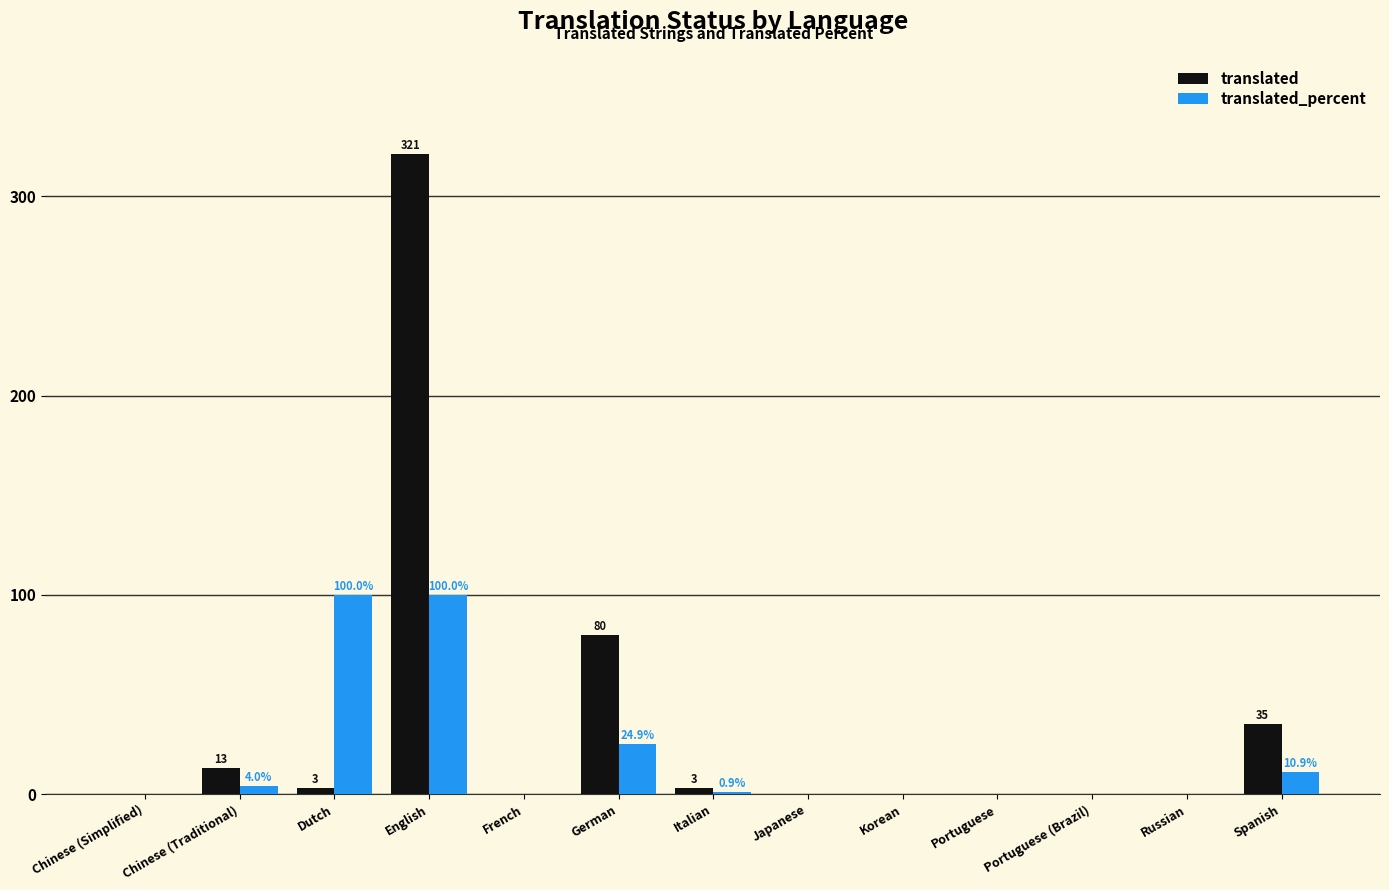

The value of translated at German is 133.3. True or false?

False